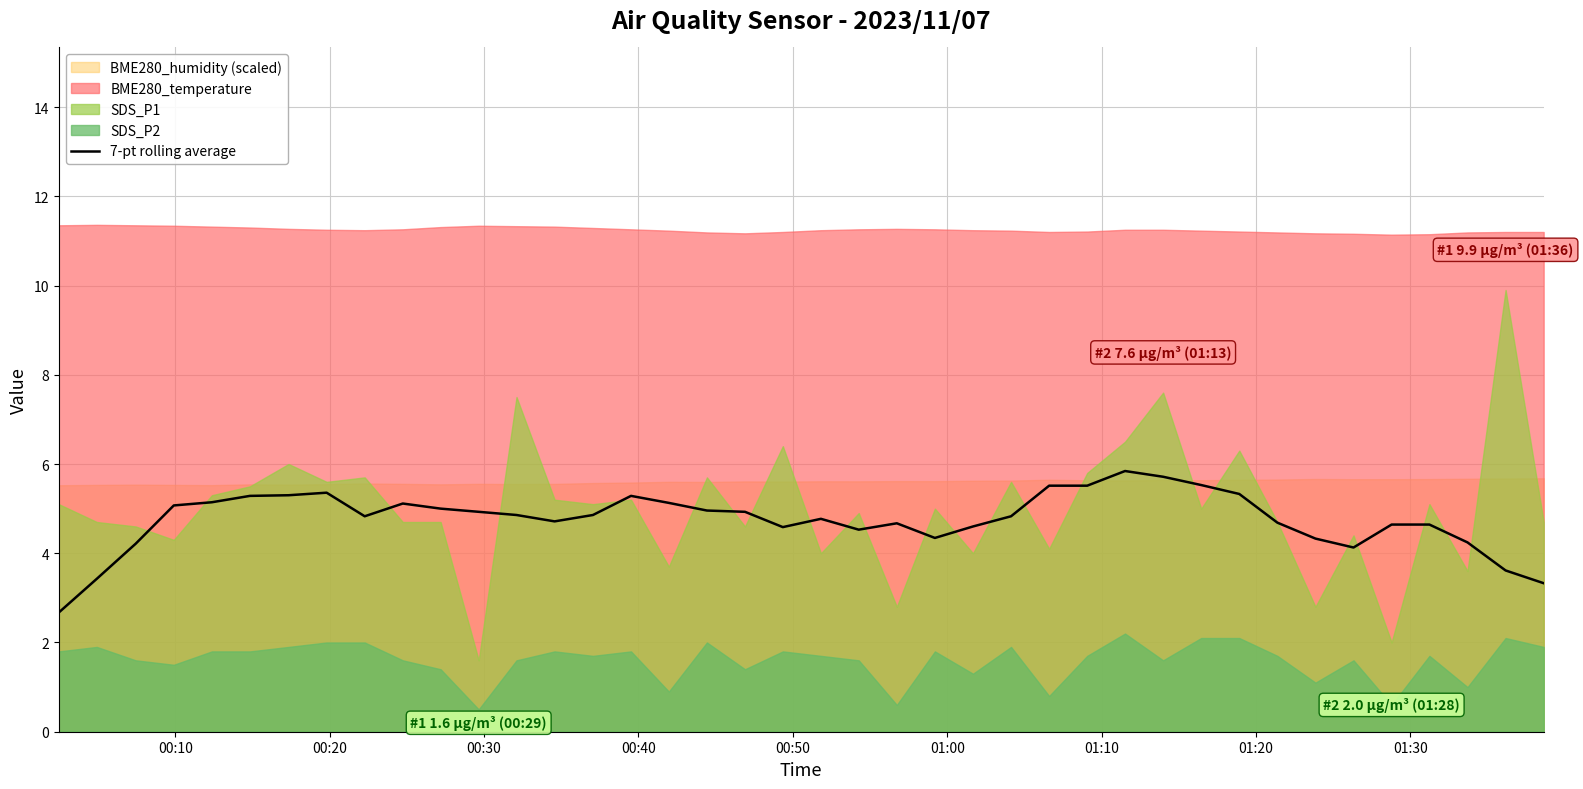

What is the highest value of the 7-pt rolling average series?

5.8